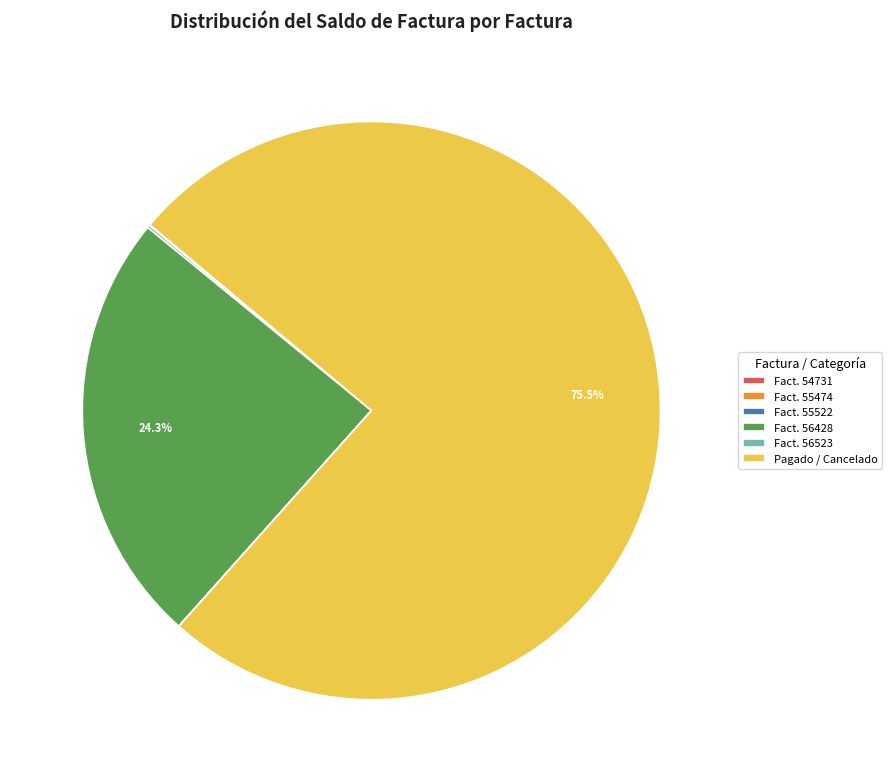

Is there a majority slice in this chart?

Yes